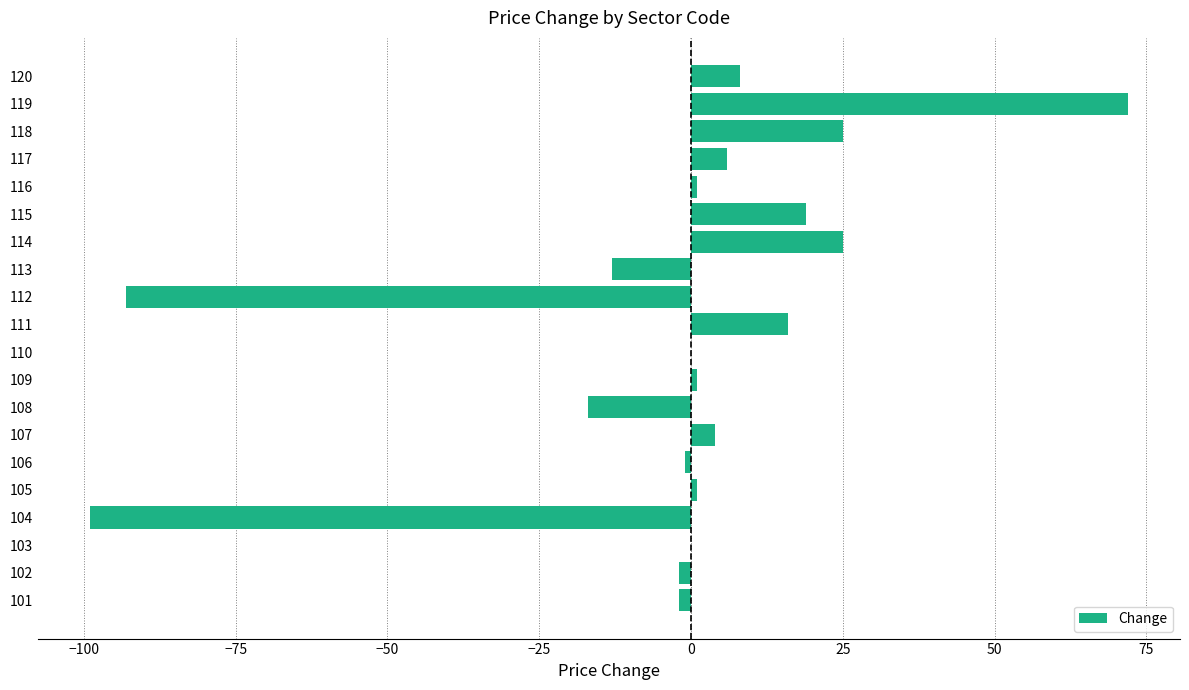

How many categories are shown in the chart?

20